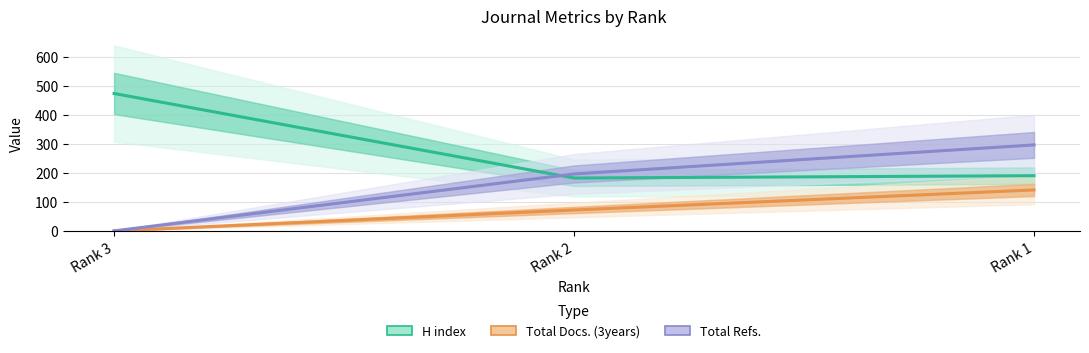

What is the maximum value shown in the chart?

473